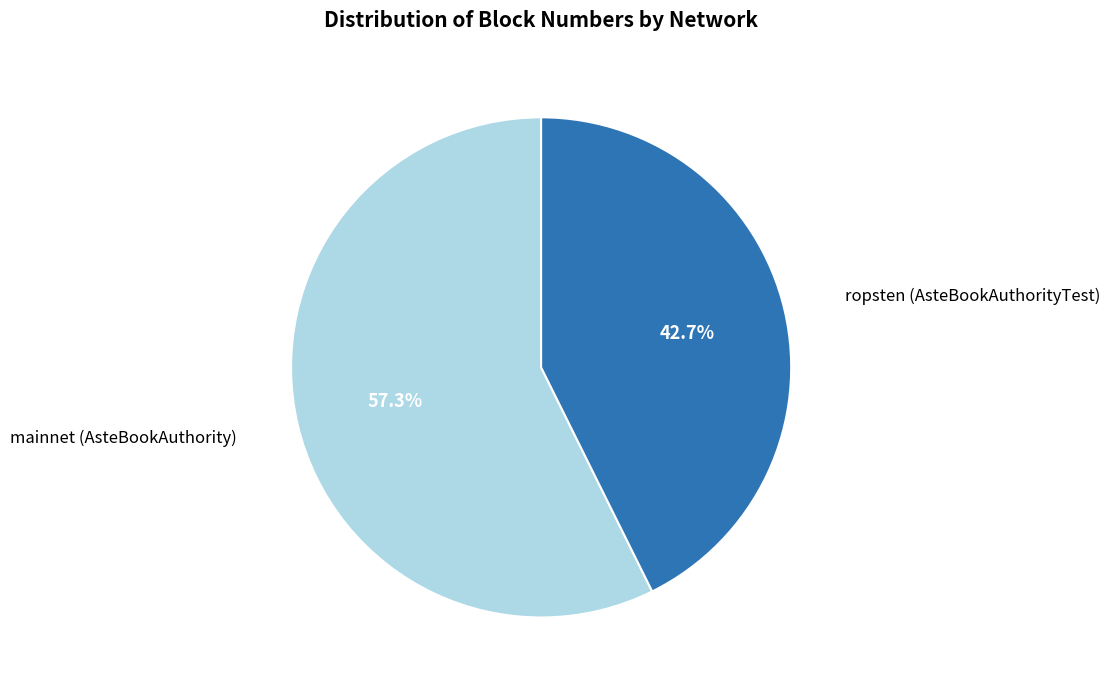

Is there any slice that represents more than half of the pie?

Yes